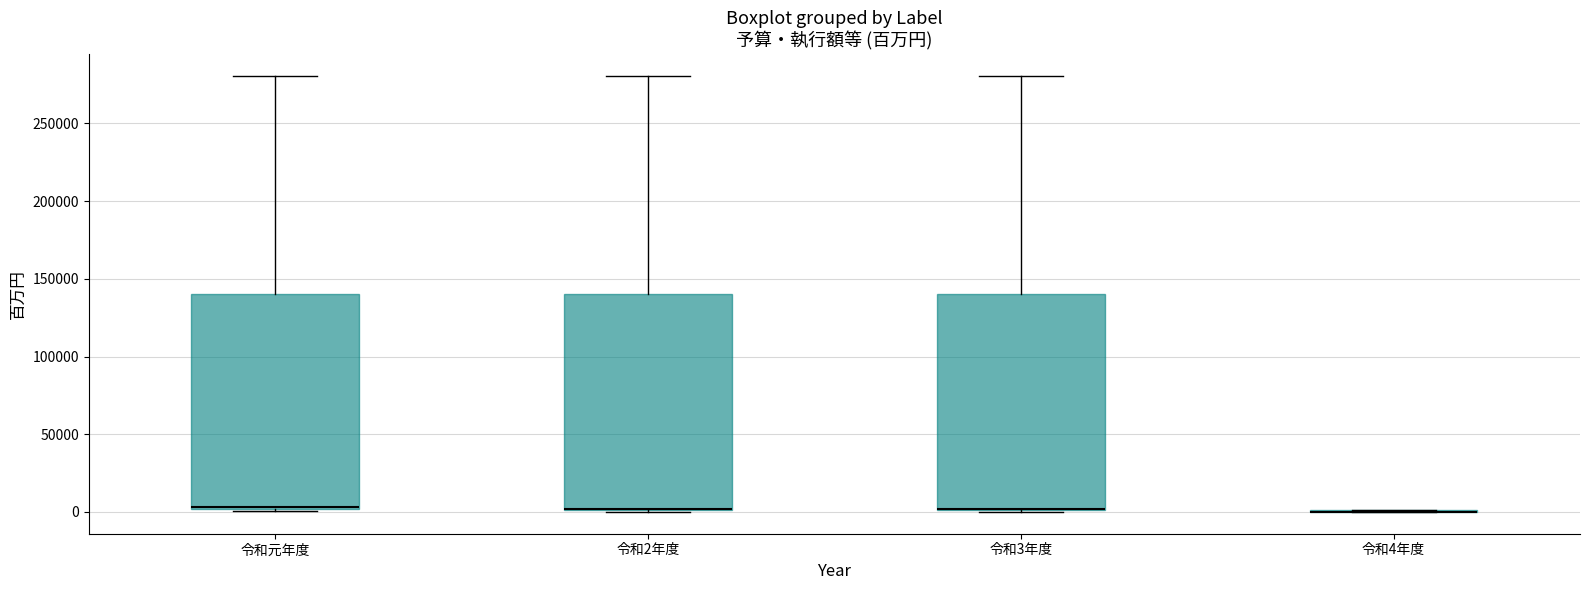

Reading left to right, transcribe this box plot: for each box, give where its median line is, the range the box spans, and where its two whiskers end, as read against the y-axis. The values are not printed on the chart, so give them approximately, as read against the axis.

令和元年度: median 5000, box 0 to 140000, whiskers 0 to 280000
令和2年度: median 0 (drawn on the box's lower edge), box 0 to 140000, whiskers 0 to 280000
令和3年度: median 0 (drawn on the box's lower edge), box 0 to 140000, whiskers 0 to 280000
令和4年度: box collapsed to a line at 0, whiskers 0 to 0